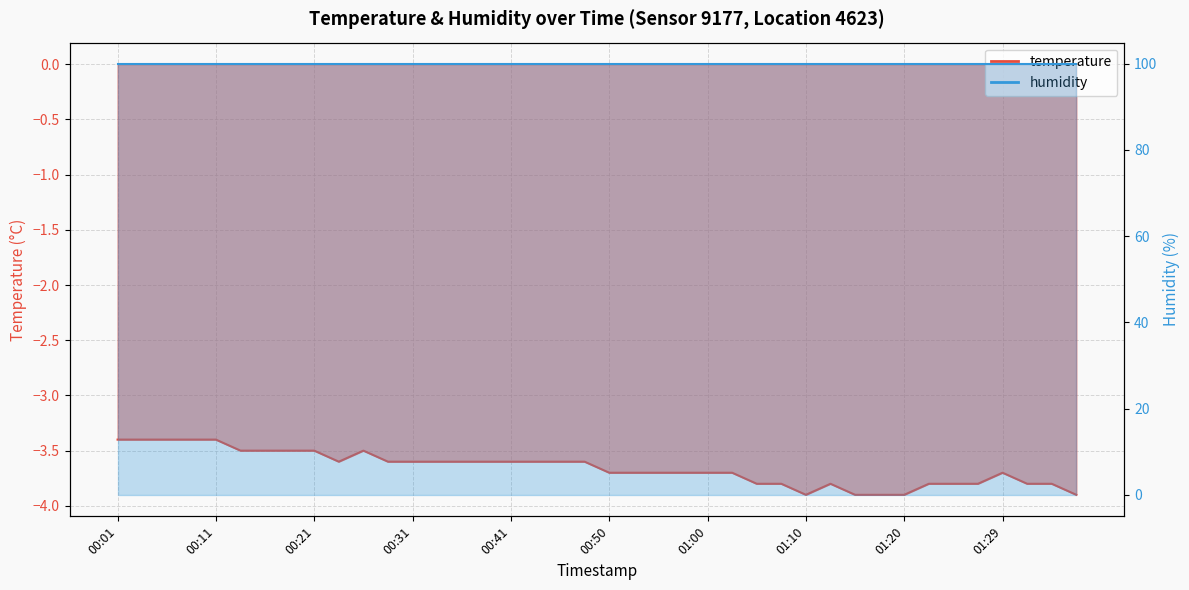

How many points are lower than both their immediate neighbors (excluding endpoints)?

2